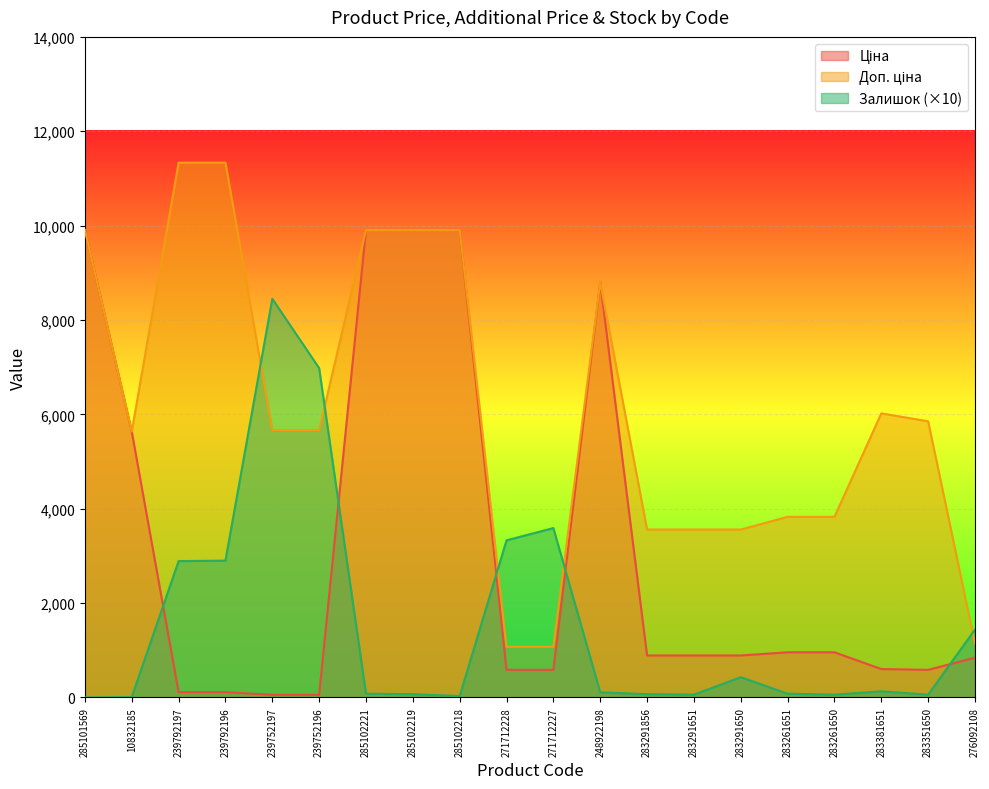

What is the maximum value shown in the chart?

11334.0